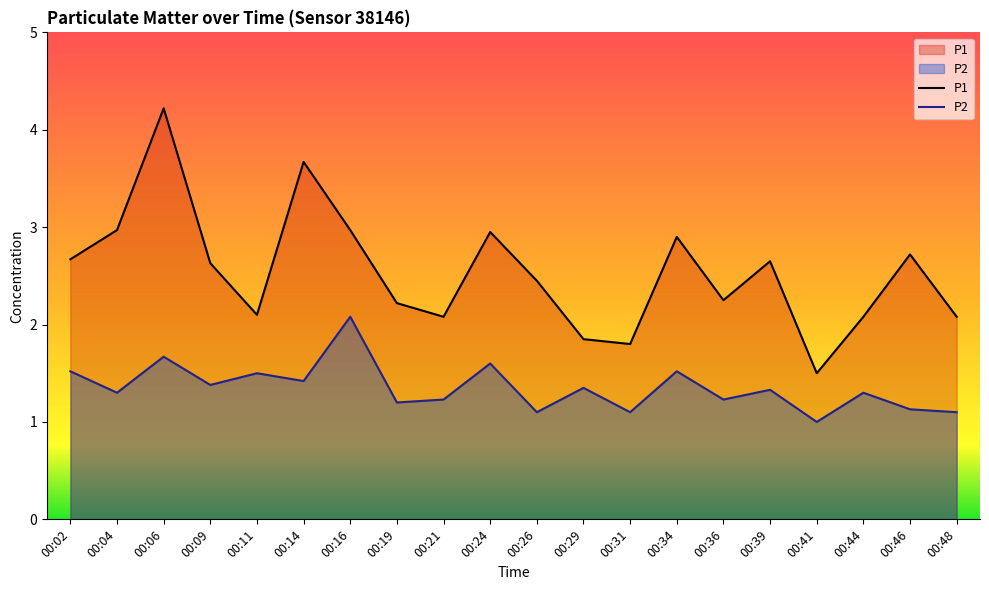

Reading right to left, extract all data points from this chart.

P1: 00:48=2.1	00:46=2.7	00:44=2.1	00:41=1.5	00:39=2.6	00:36=2.2	00:34=2.9	00:31=1.8	00:29=1.9	00:26=2.5	00:24=3.0	00:21=2.1	00:19=2.2	00:16=3.0	00:14=3.7	00:11=2.1	00:09=2.6	00:06=4.2	00:04=3.0	00:02=2.7
P2: 00:48=1.1	00:46=1.1	00:44=1.3	00:41=1.0	00:39=1.3	00:36=1.2	00:34=1.5	00:31=1.1	00:29=1.4	00:26=1.1	00:24=1.6	00:21=1.2	00:19=1.2	00:16=2.1	00:14=1.4	00:11=1.5	00:09=1.4	00:06=1.7	00:04=1.3	00:02=1.5